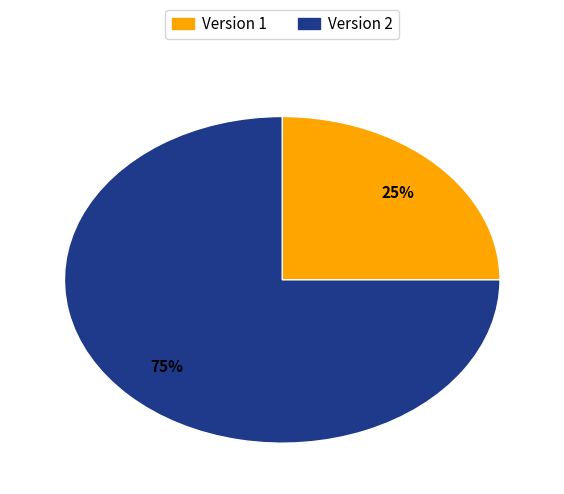

Does any single category account for the majority?

Yes